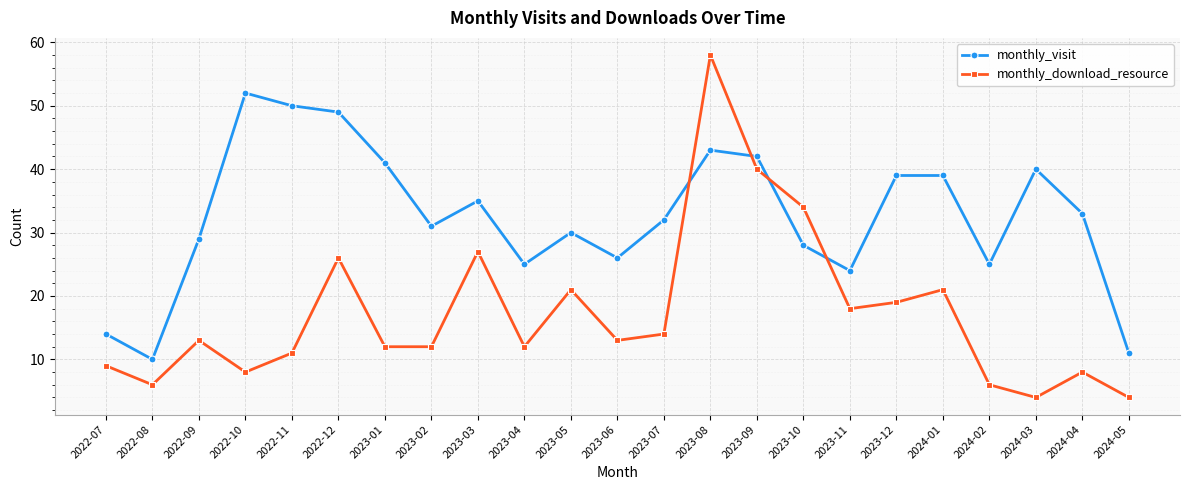

What is the difference between the highest and lowest values at 2022-09?

16